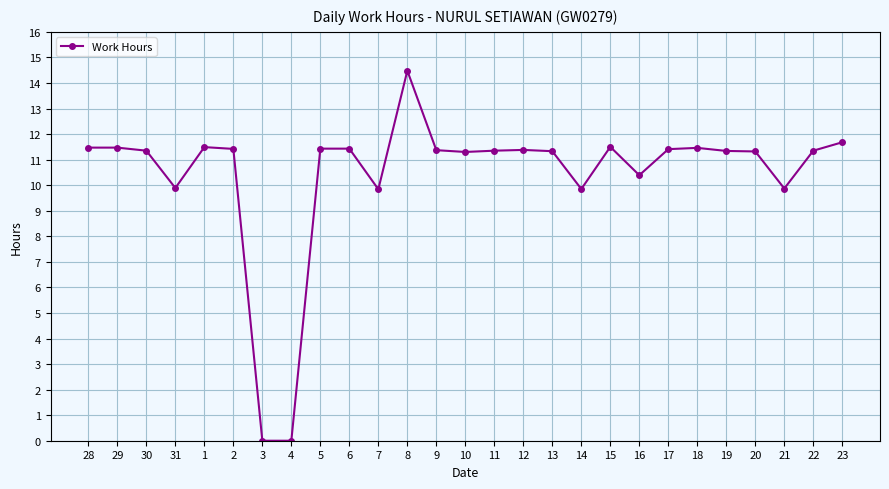

What is the label of the 8th point from the right?

16